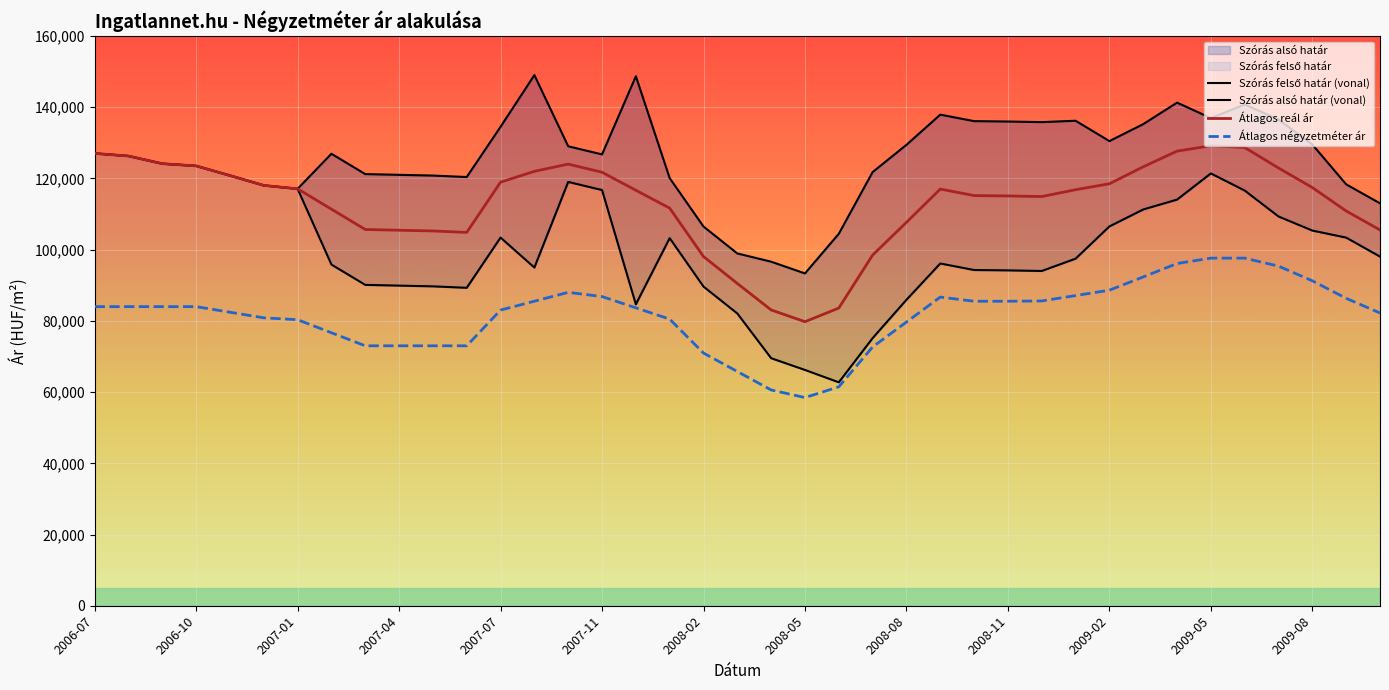

At which category does the chart reach its peak across all series?

2007-08